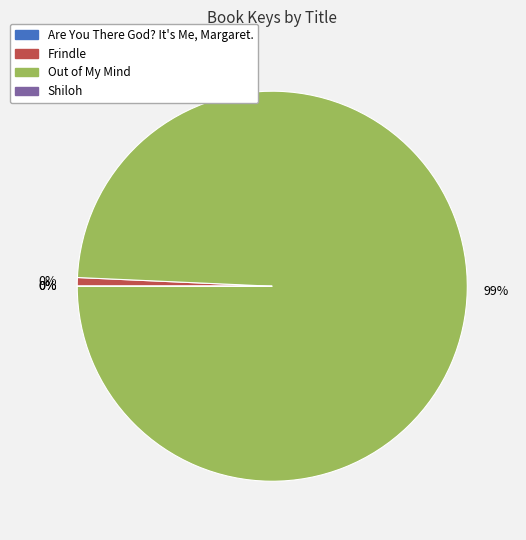

Between Are You There God? It's Me, Margaret. and Out of My Mind, which is larger?

Out of My Mind